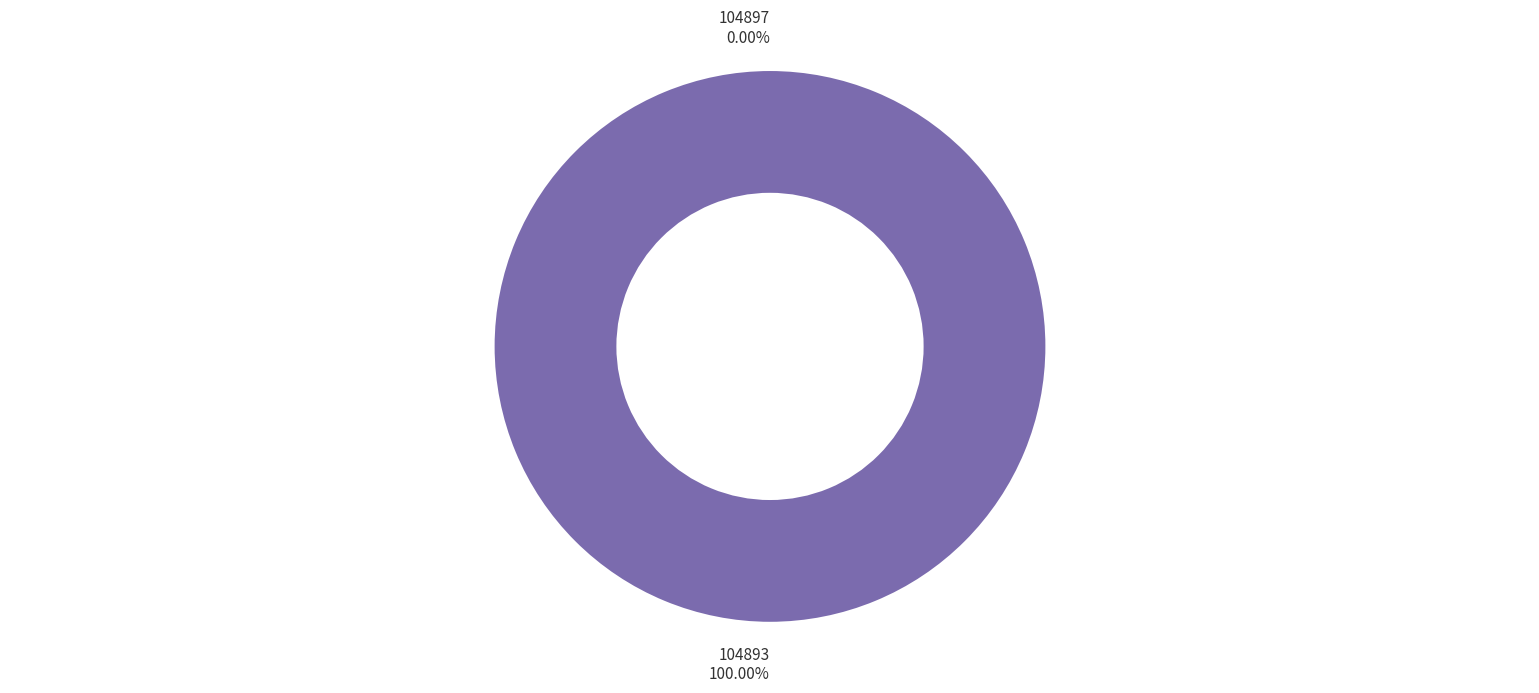

Is the sum of 104897 and 104893 greater than half?

Yes